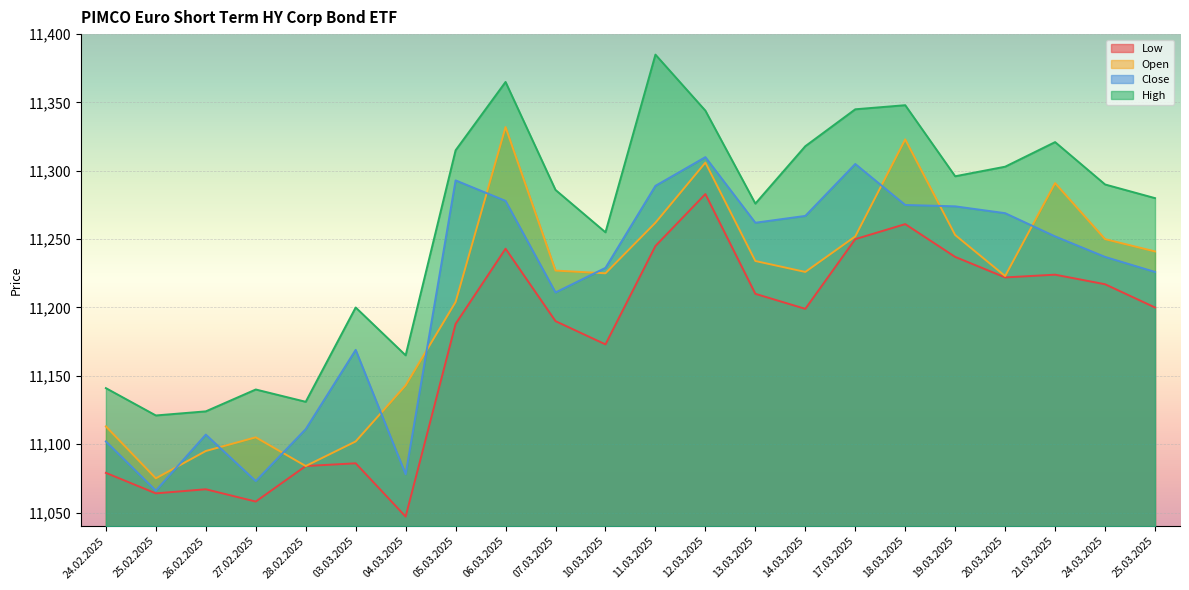

True or false: Close and High intersect in this chart.

False